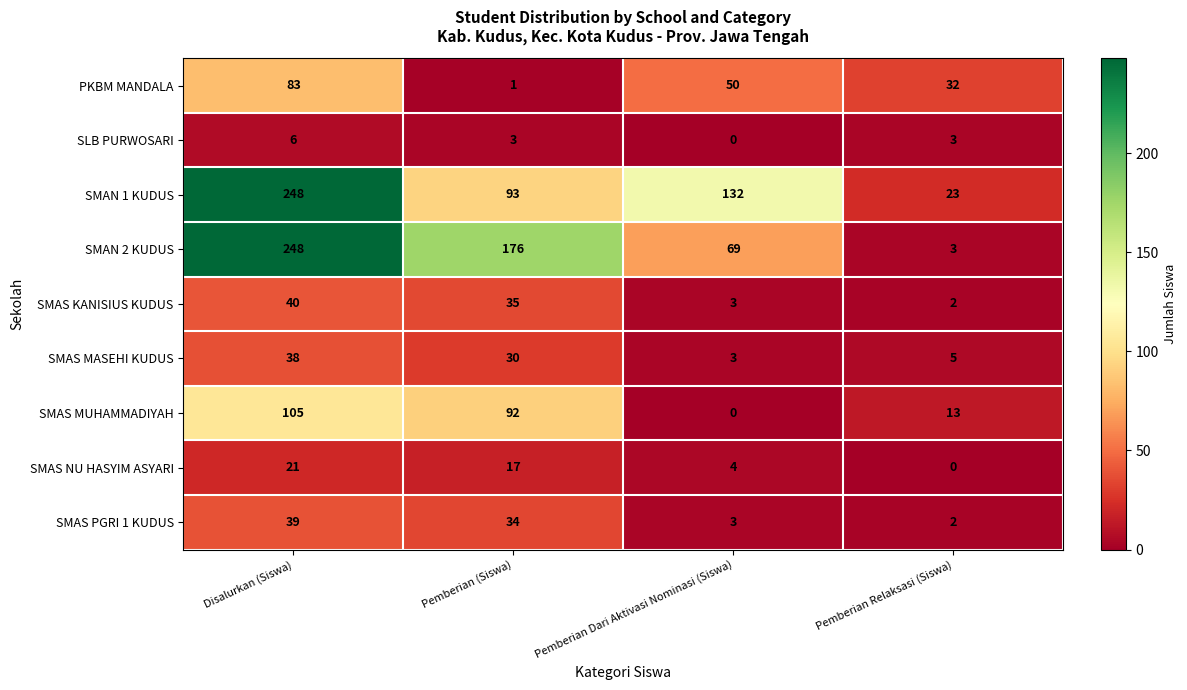

How many series are shown in this chart?

9